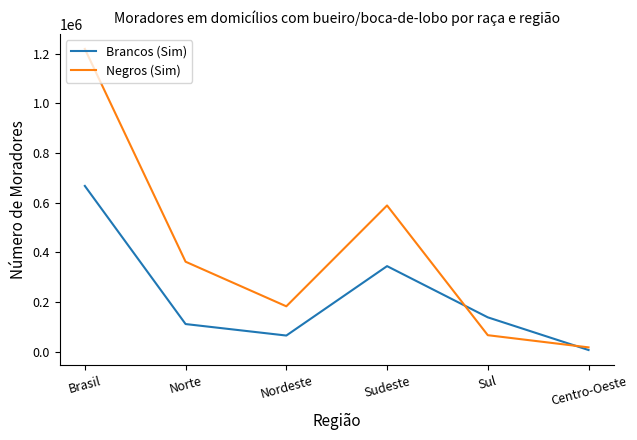

Reading right to left, transcribe all the data shown in this chart.

Brancos (Sim): Centro-Oeste=7137	Sul=138715	Sudeste=344999	Nordeste=65431	Norte=111712	Brasil=667994
Negros (Sim): Centro-Oeste=17783	Sul=66822	Sudeste=589290	Nordeste=183151	Norte=362744	Brasil=1219790